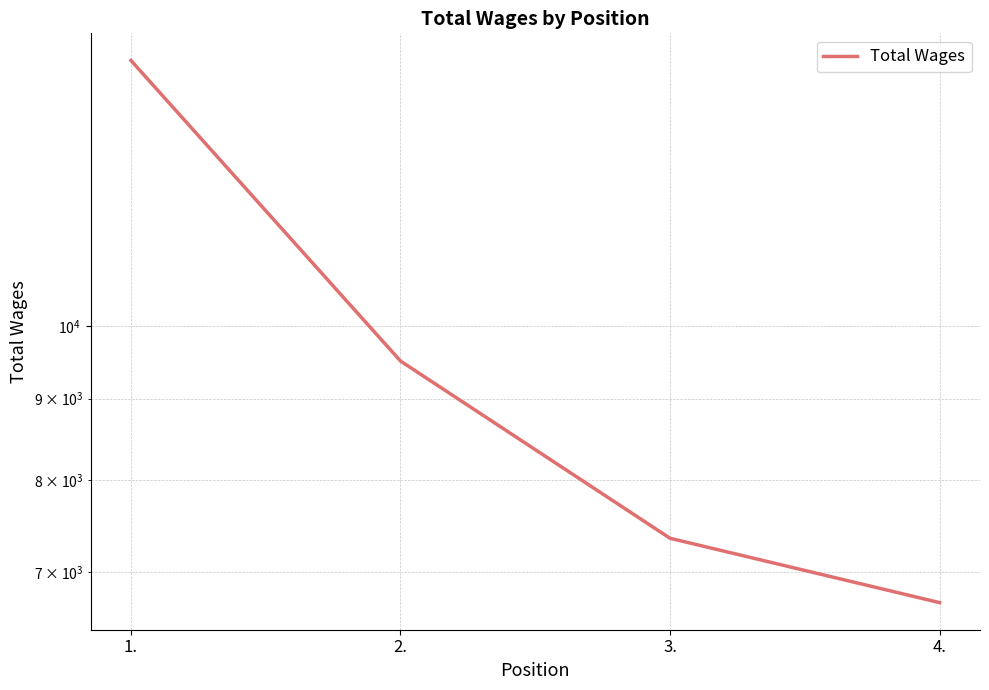

Rank the categories by value from lowest to highest.

4., 3., 2., 1.